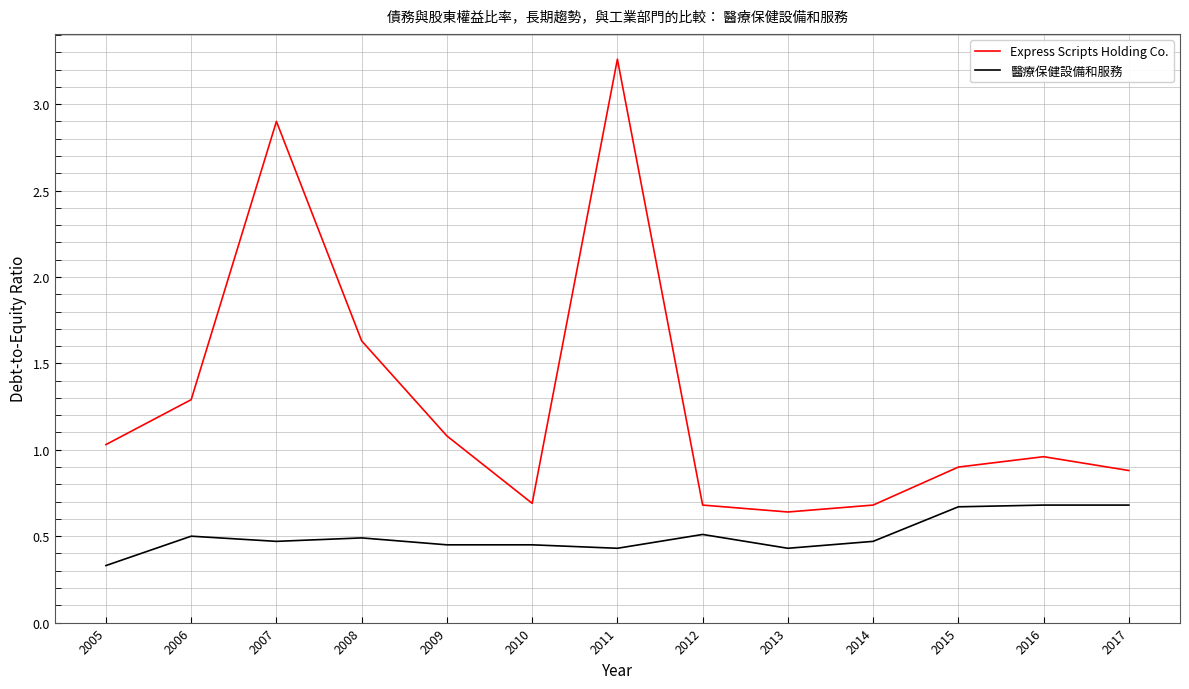

Count the 醫療保健設備和服務 values in the range 0 to 1.

13